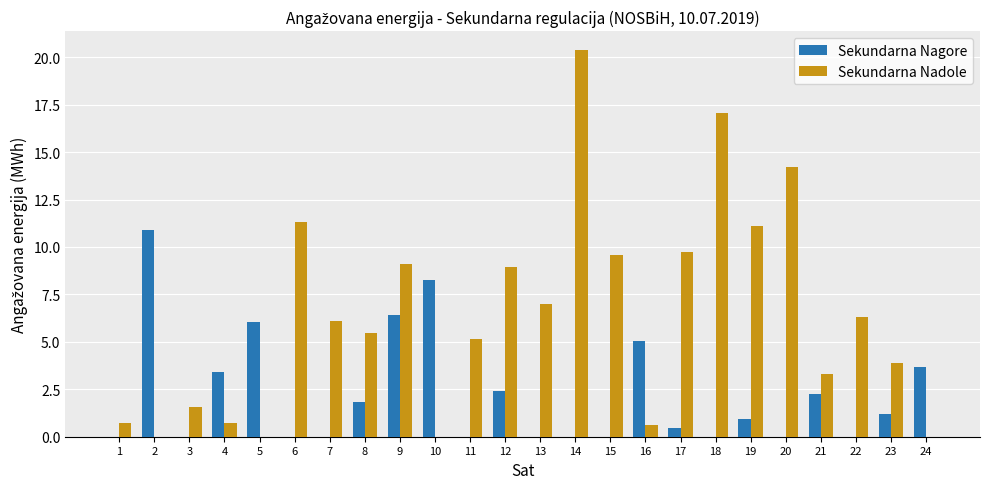

Reading left to right, what are all the values shown in this chart?

Sekundarna Nagore: 1=0.0	2=10.9	3=0.0	4=3.4	5=6.0	6=0.0	7=0.0	8=1.9	9=6.4	10=8.3	11=0.0	12=2.4	13=0.0	14=0.0	15=0.0	16=5.1	17=0.5	18=0.0	19=0.9	20=0.0	21=2.3	22=0.0	23=1.2	24=3.7
Sekundarna Nadole: 1=0.7	2=0.0	3=1.6	4=0.7	5=0.0	6=11.3	7=6.1	8=5.5	9=9.1	10=0.0	11=5.1	12=9.0	13=7.0	14=20.4	15=9.6	16=0.6	17=9.8	18=17.1	19=11.1	20=14.2	21=3.3	22=6.3	23=3.9	24=0.0